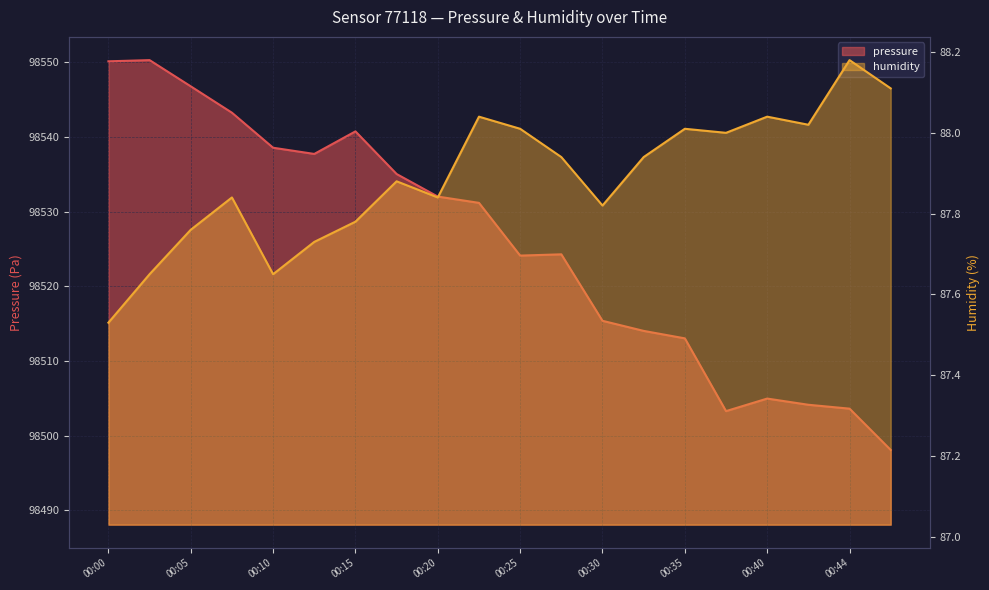

At which category does pressure reach its first local valley?

00:12